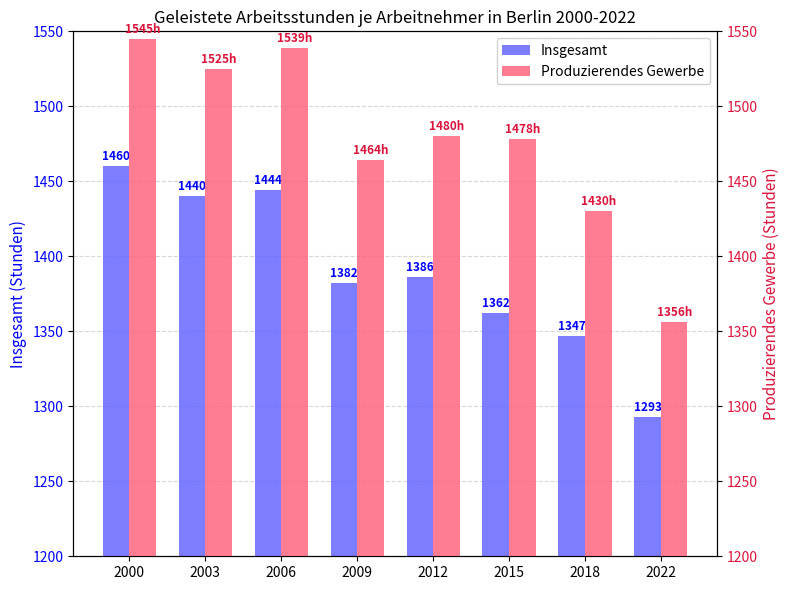

What is the greatest value displayed?

1545